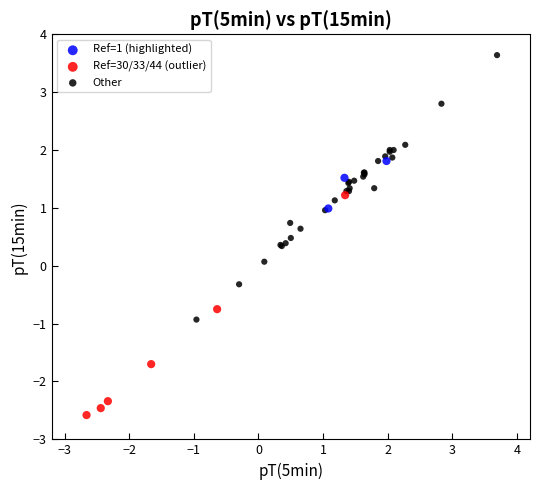

Which series has the largest Y range (max minus min)?

Other